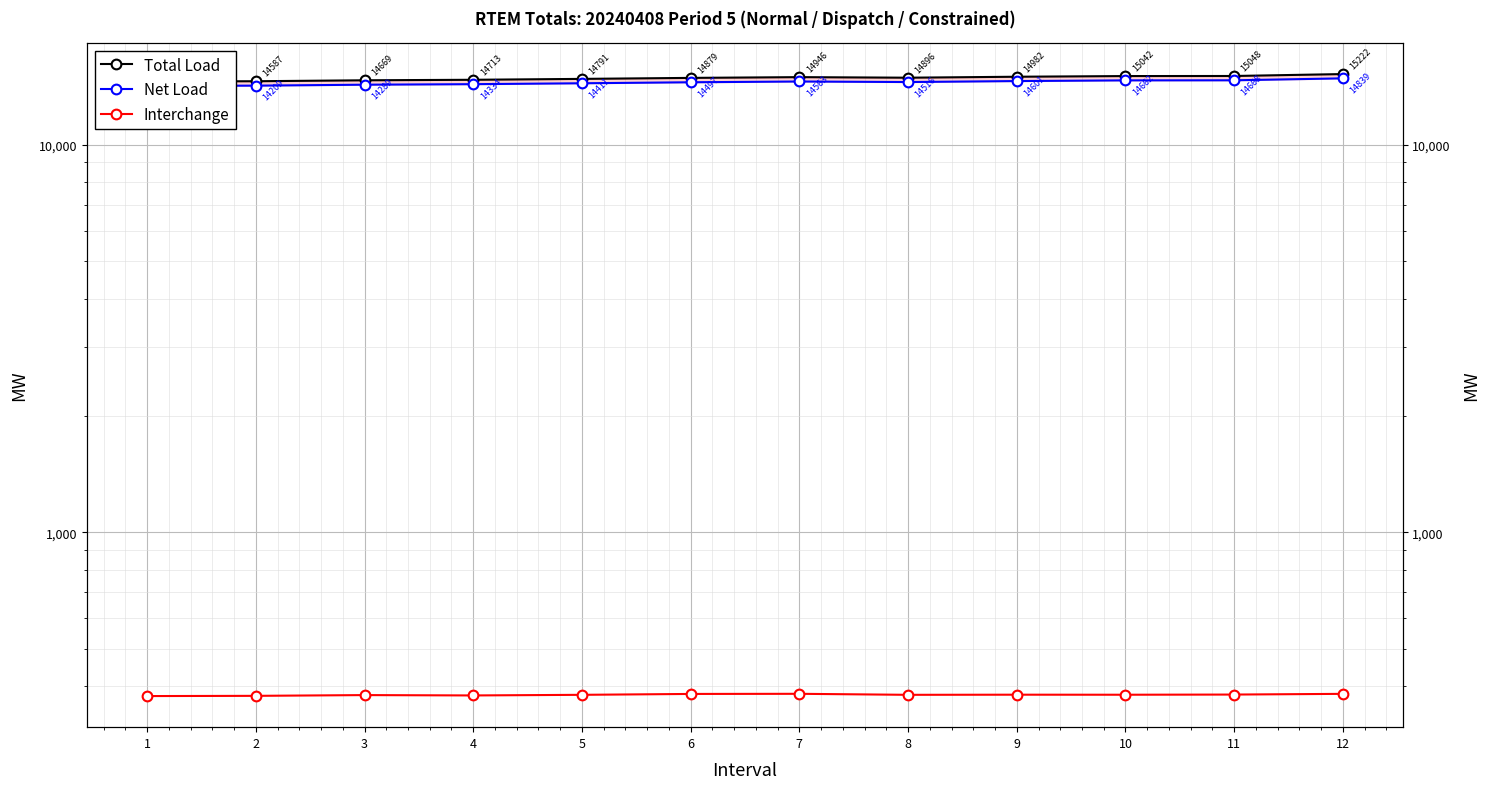

What are all the series names shown in the legend?

Total Load, Net Load, Interchange